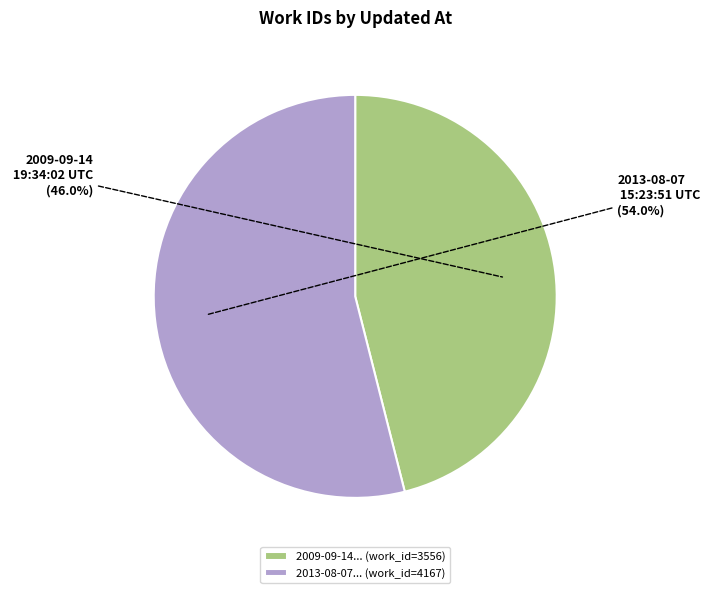

To the nearest percent, what is the average slice percentage?

50%